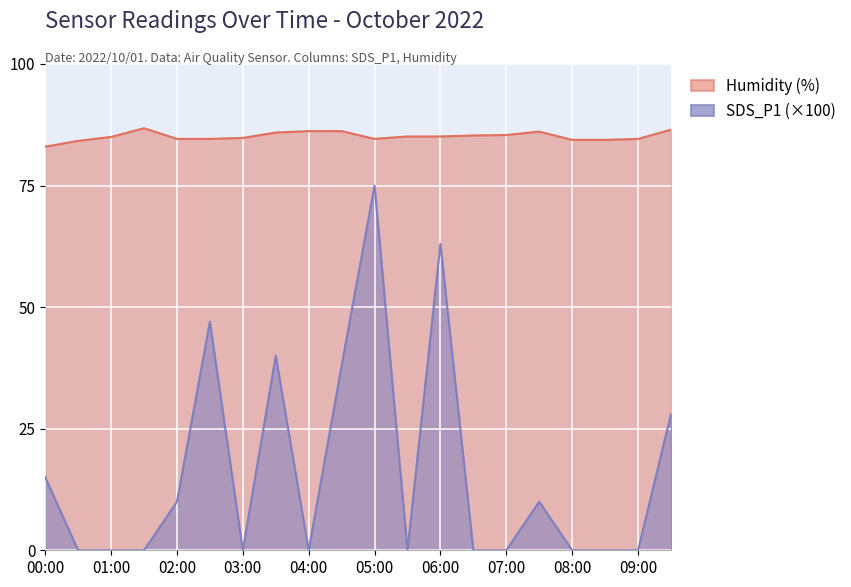

How many values in the Humidity series are below 85?

9